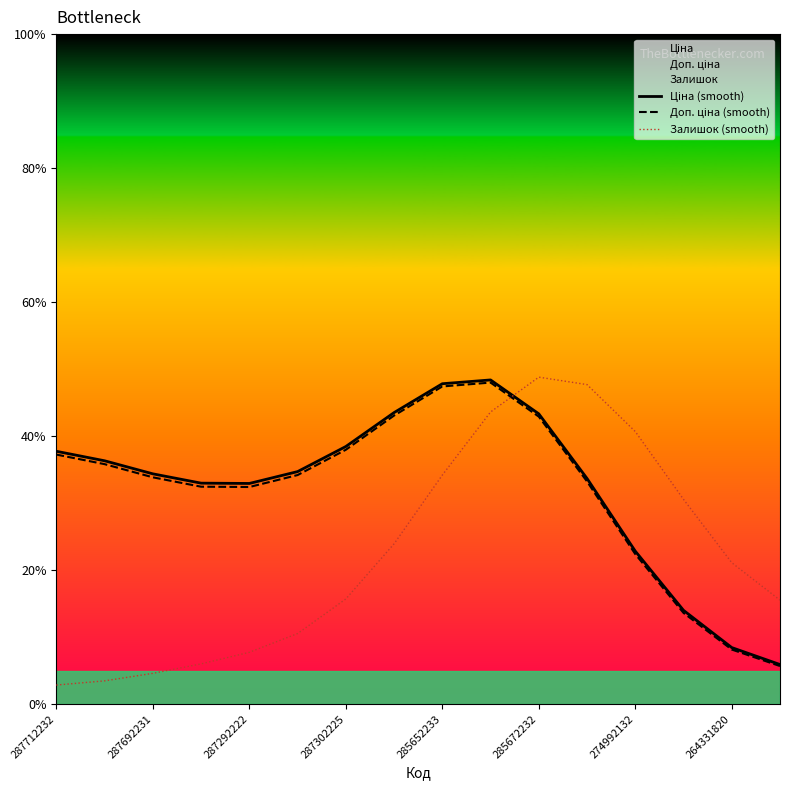

What is the maximum value for Залишок (smooth)?

48.8